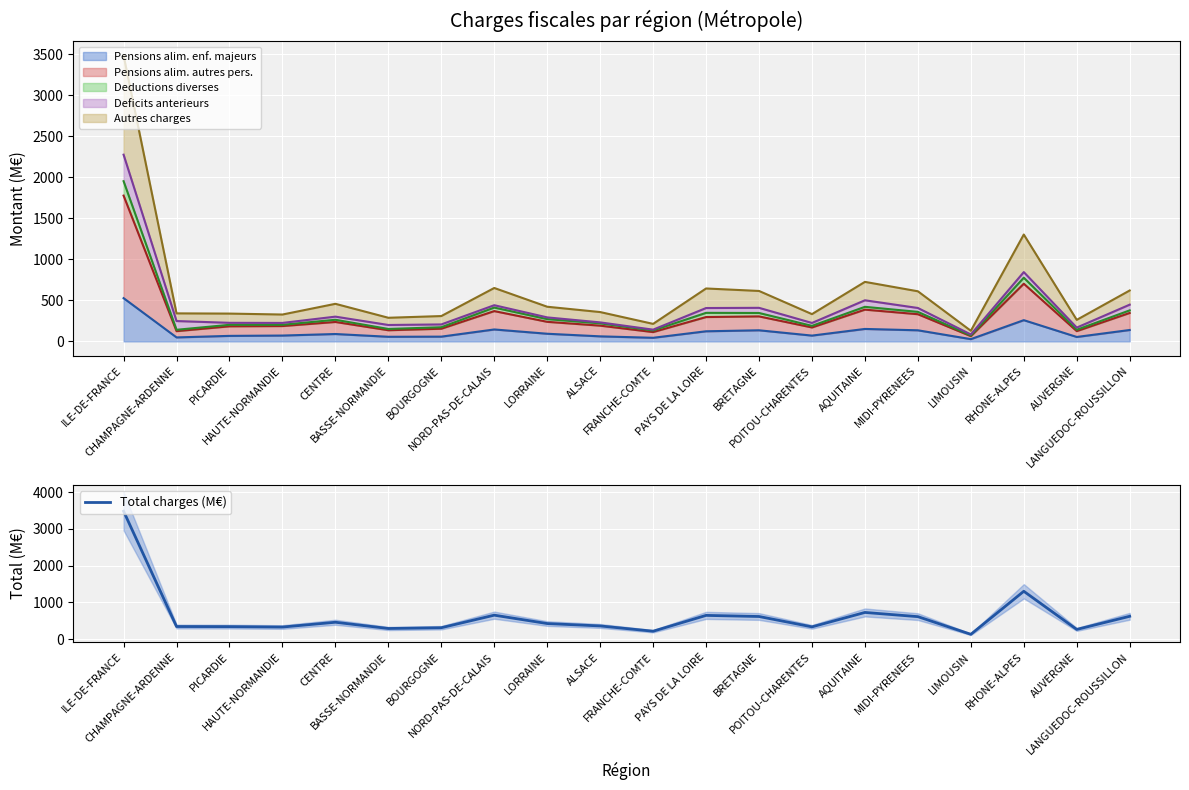

What is the greatest value displayed?

3484.8